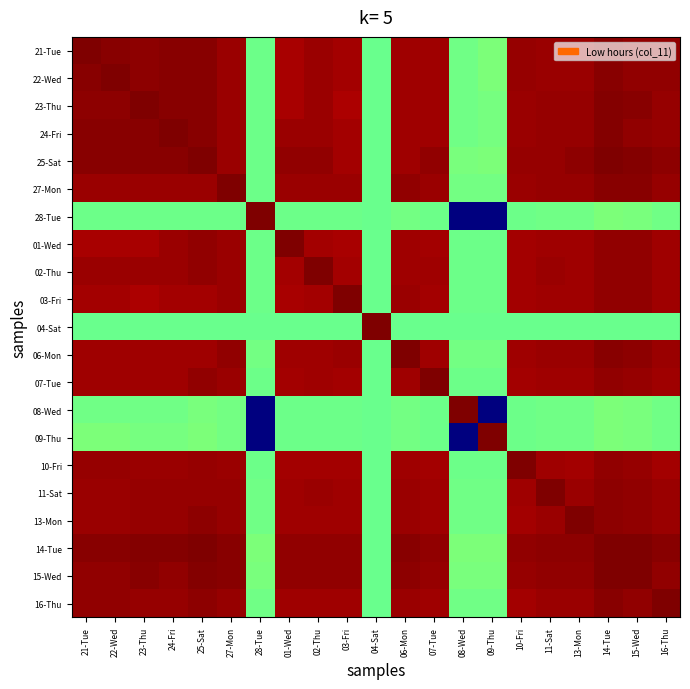

Which series has the largest total across all categories?

14-Tue